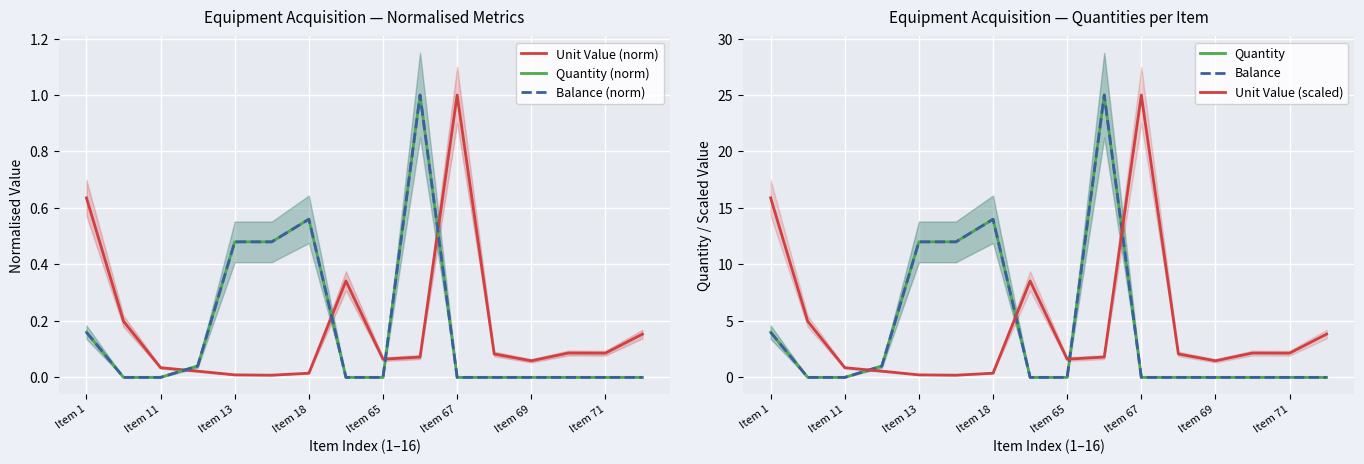

Is the value of Quantity (norm) at Item 11 greater than the value of Balance at Item 1?

No